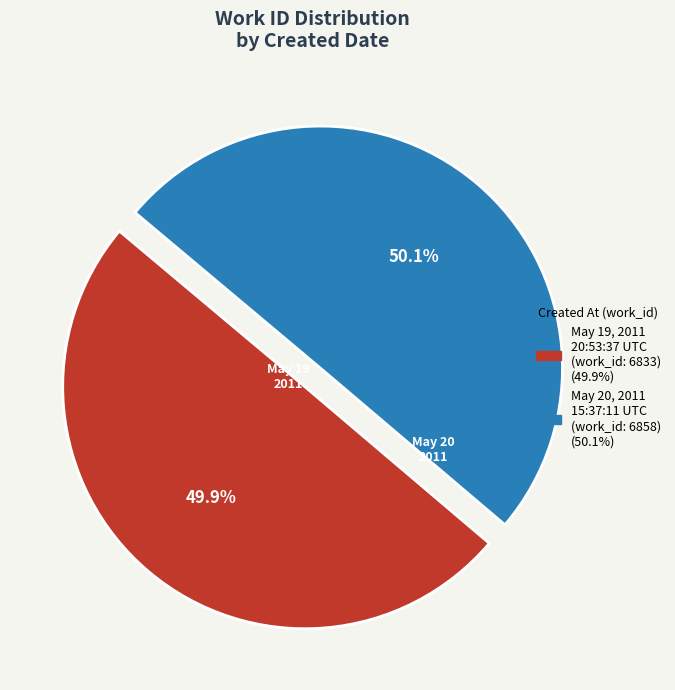

Count the number of slices in the pie.

2